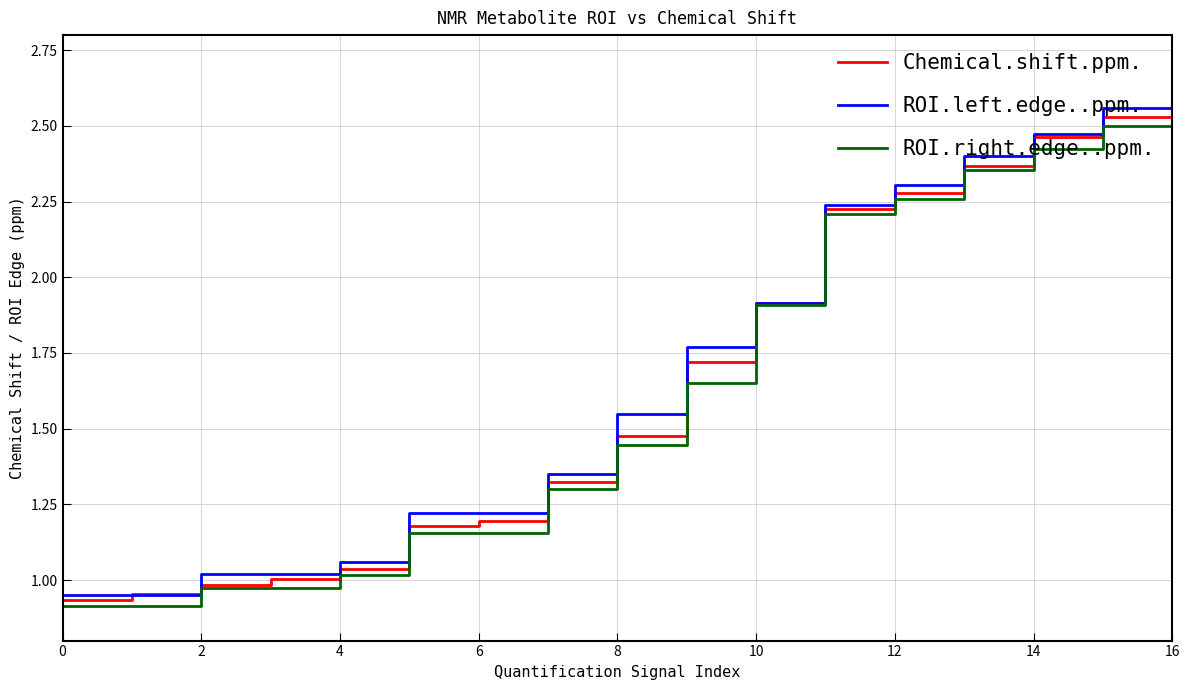

True or false: ROI.right.edge..ppm. and Chemical.shift.ppm. intersect in this chart.

False